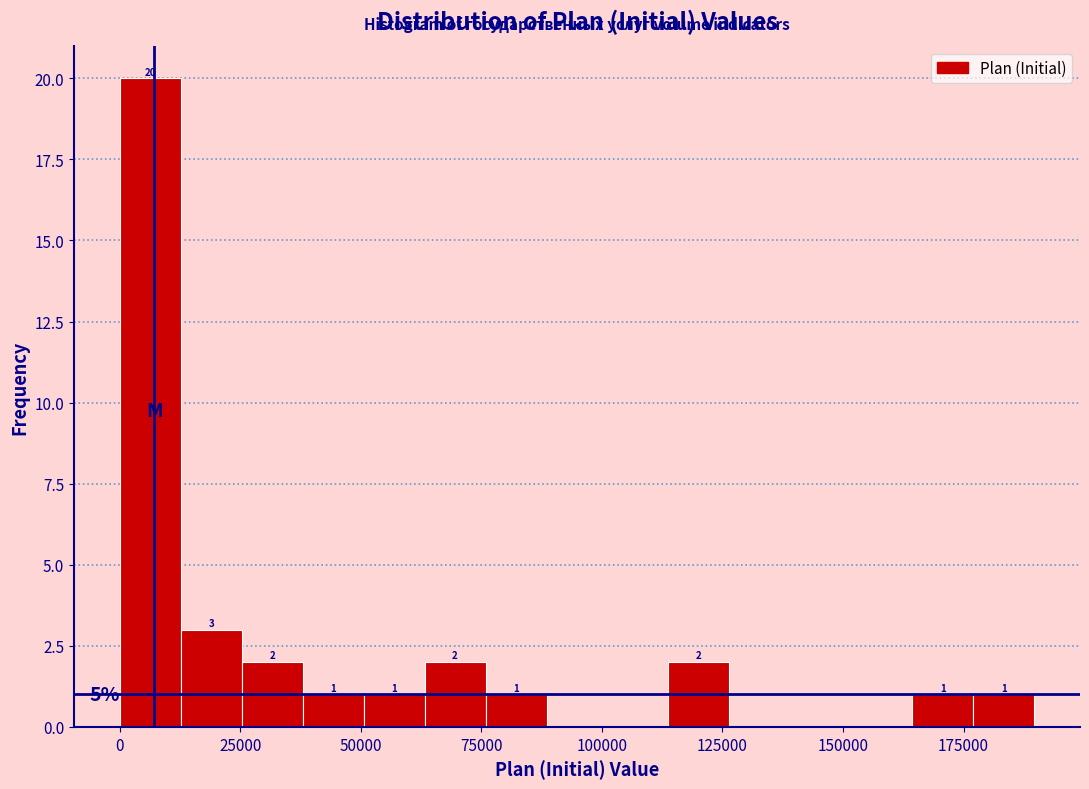

Read against the x-axis, roughly where is the centre of the tallest bar?

5000